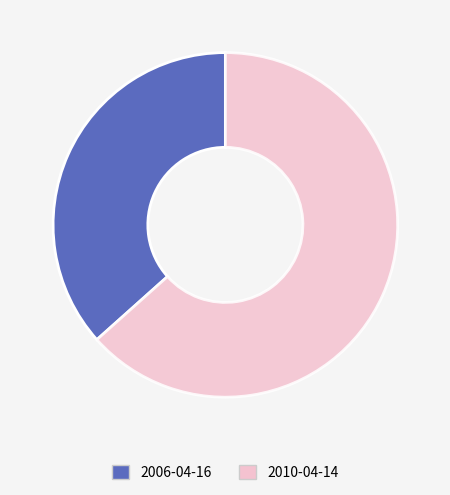

Combined, do 2006-04-16 and 2010-04-14 account for over 50%?

Yes